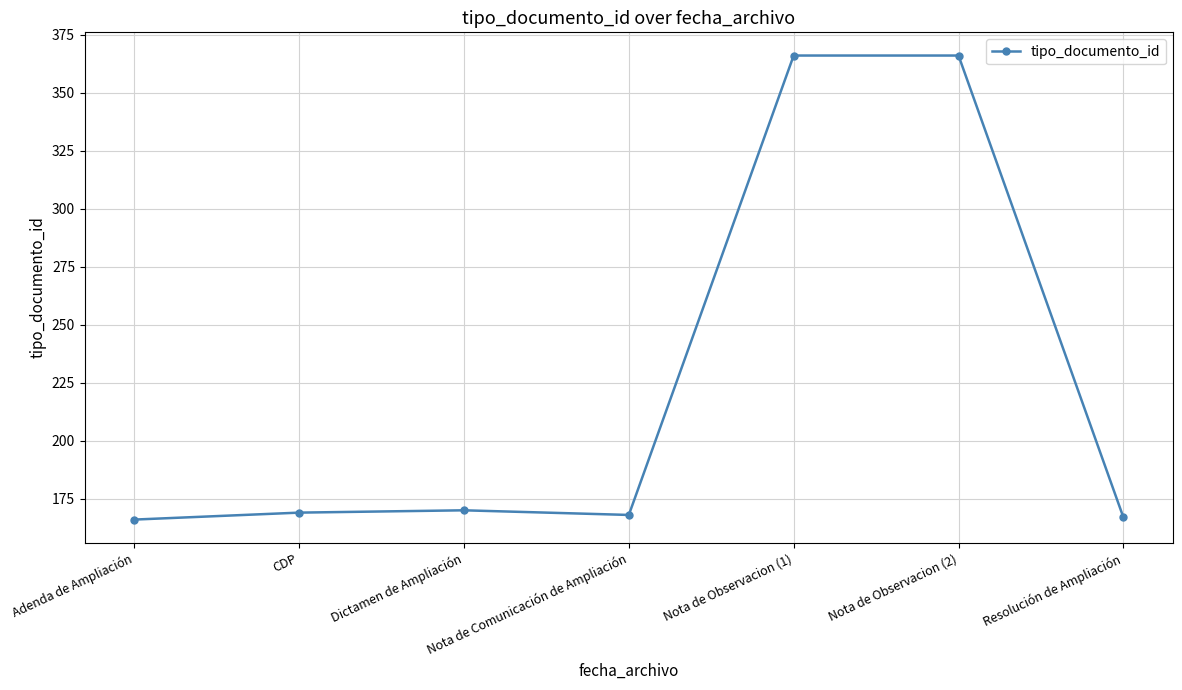

What is the label of the 7th point from the right?

Adenda de Ampliación